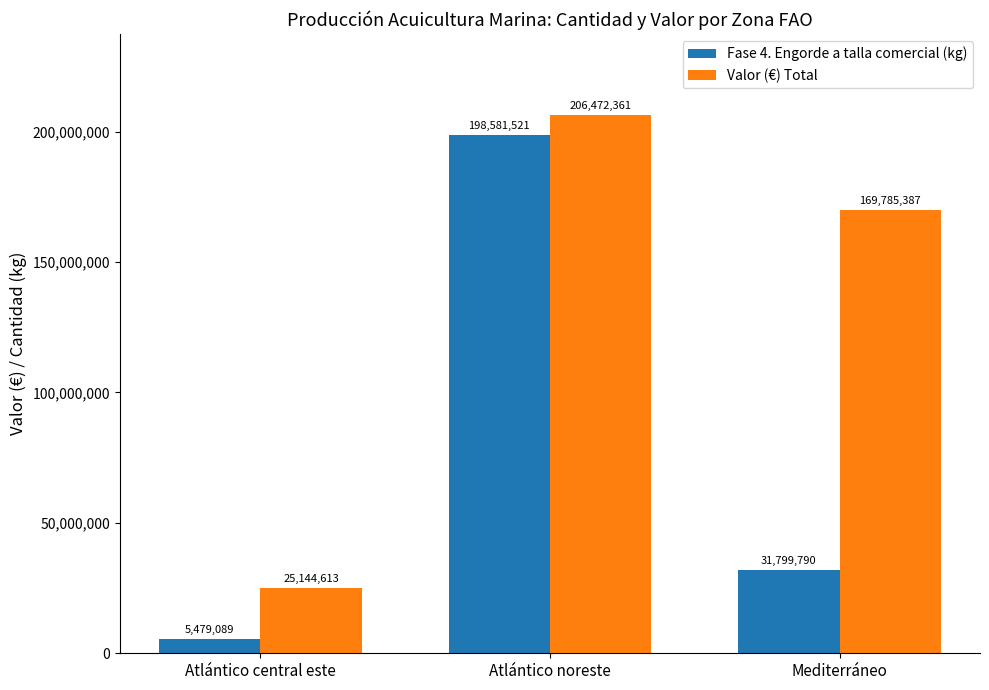

Rank the series at Atlántico central este from highest to lowest value.

Valor (€) Total, Fase 4. Engorde a talla comercial (kg)